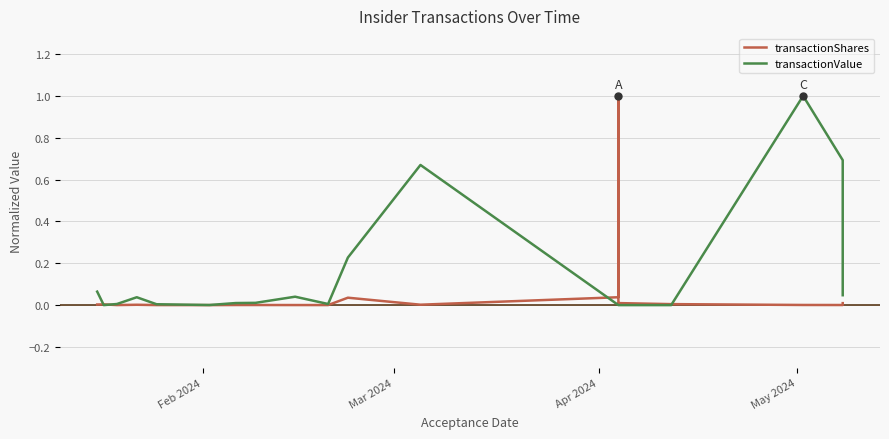

Is this an area chart (filled region under the line)?

No